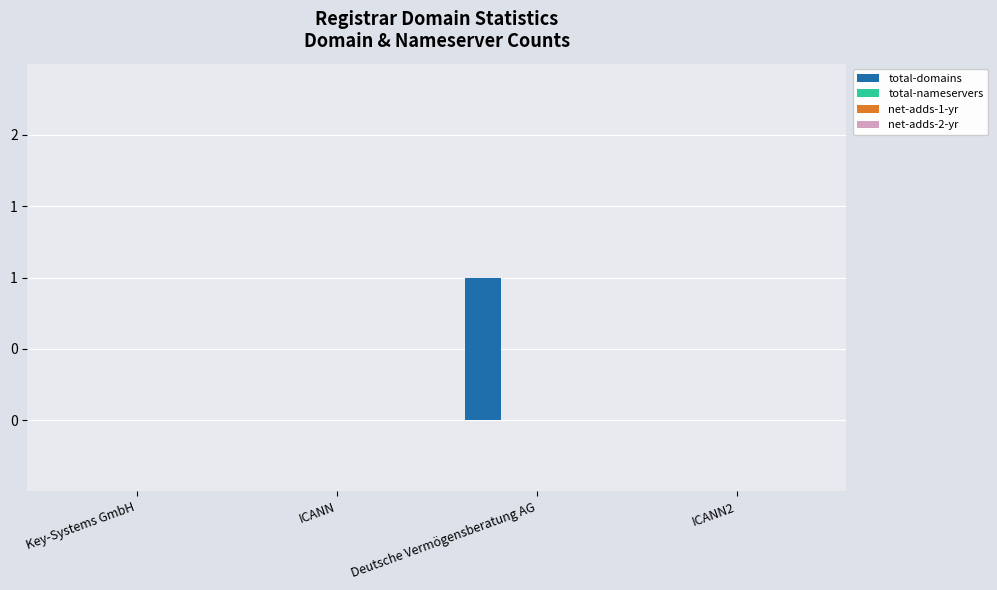

What is the greatest value displayed?

1